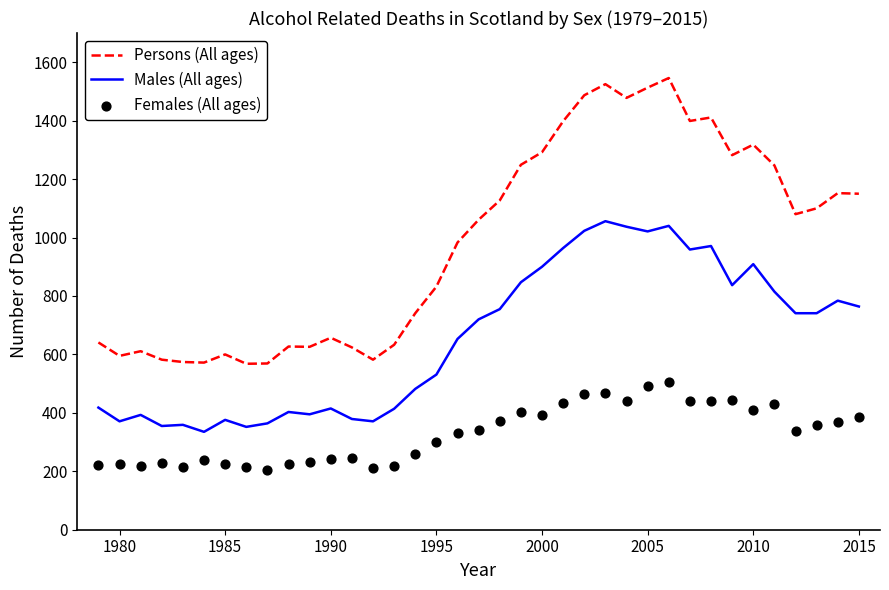

At how many categories does at least one series exceed 930?

20